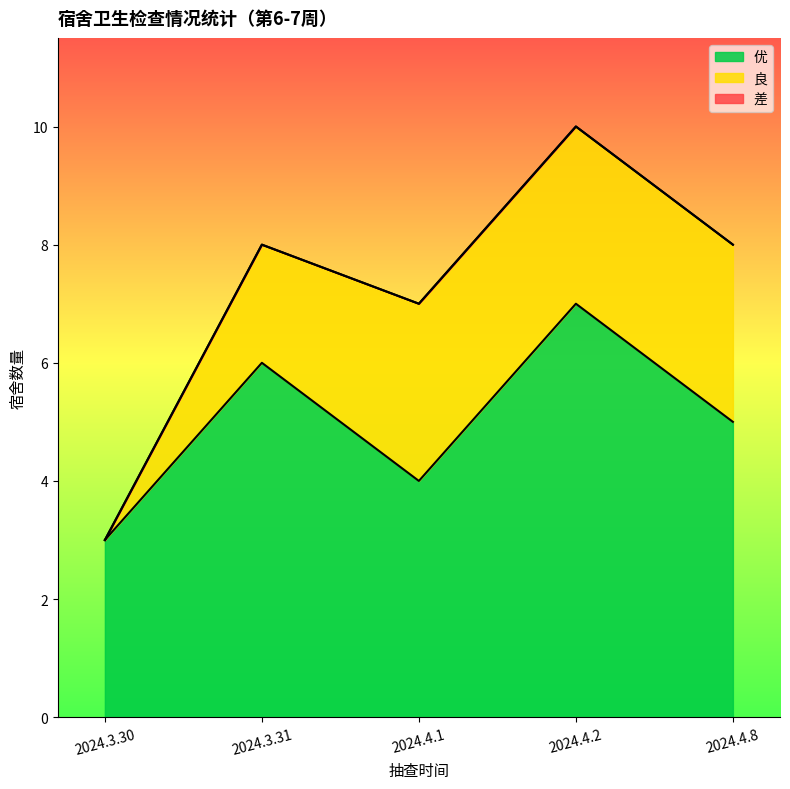

Which series has the largest total across all categories?

优